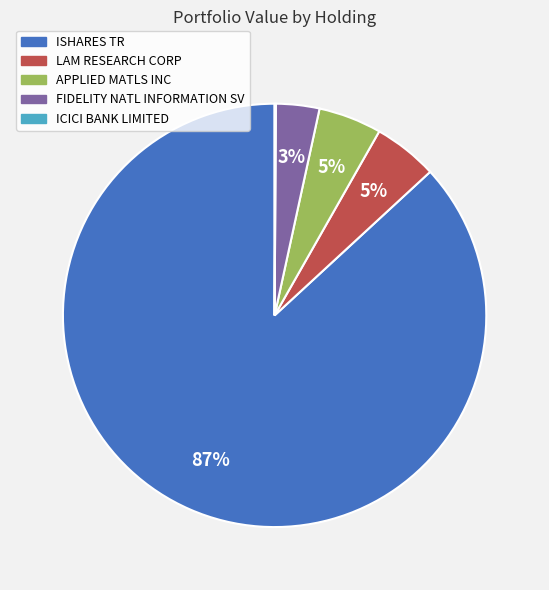

Which has a higher value, ISHARES TR or APPLIED MATLS INC?

ISHARES TR